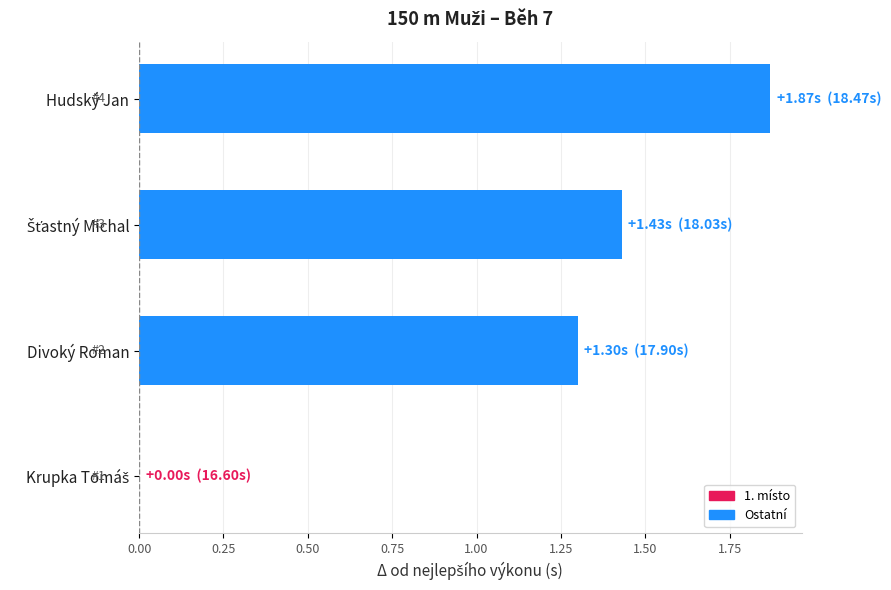

Which category has the highest value across all series?

Hudský Jan